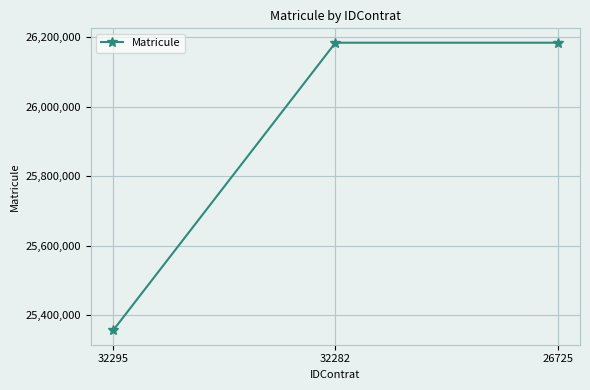

How many values are below 26184441?

1